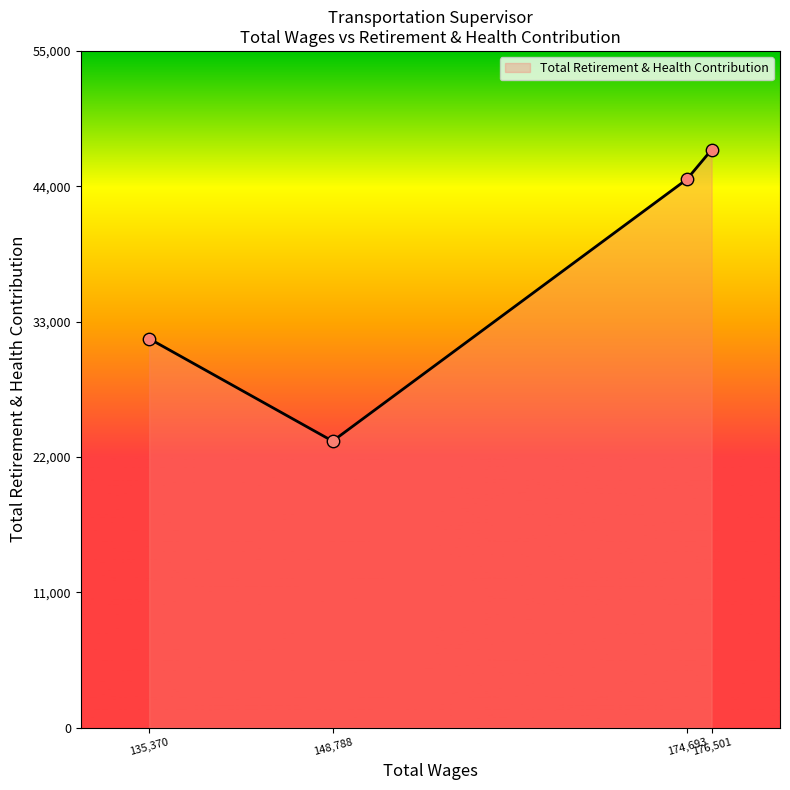

Which has a higher value, 174693.0 or 148788.0?

174693.0